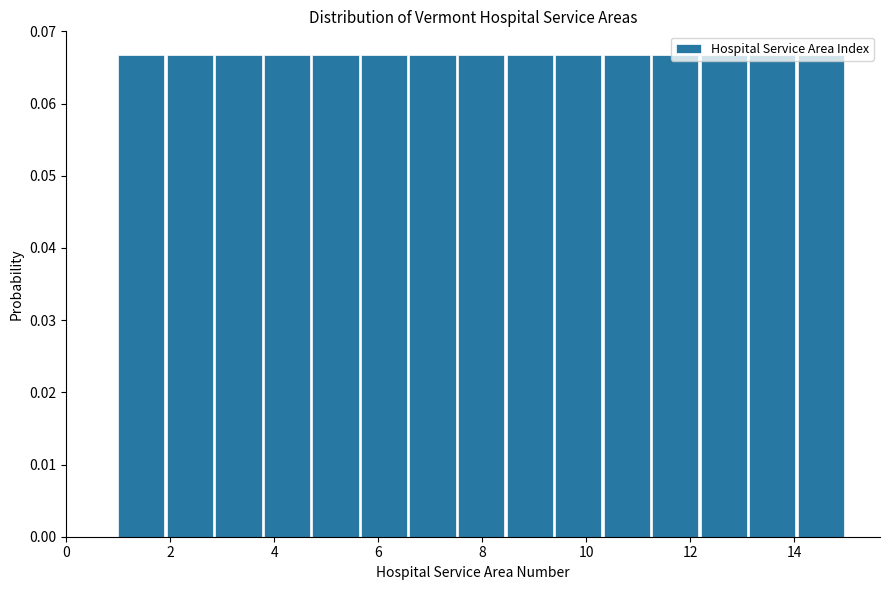

Reading left to right, transcribe this chart: for each bar, give the range it covers on the x-axis and its height. Neither the bar edges nor the heights are printed on the chart, so give them approximately, as read against the axes.

1.0 to 2.0: 0.067
2.0 to 2.8: 0.067
2.8 to 3.8: 0.067
3.8 to 4.8: 0.067
4.8 to 5.6: 0.067
5.6 to 6.6: 0.067
6.6 to 7.6: 0.067
7.6 to 8.4: 0.067
8.4 to 9.4: 0.067
9.4 to 10.4: 0.067
10.4 to 11.2: 0.067
11.2 to 12.2: 0.067
12.2 to 13.2: 0.067
13.2 to 14.0: 0.067
14.0 to 15.0: 0.067